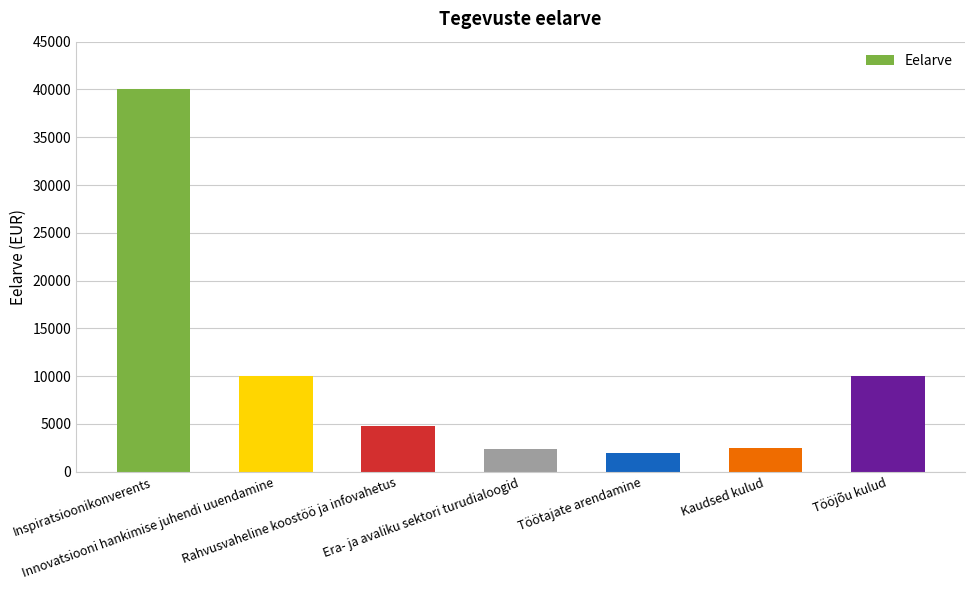

What is the average value?

10243